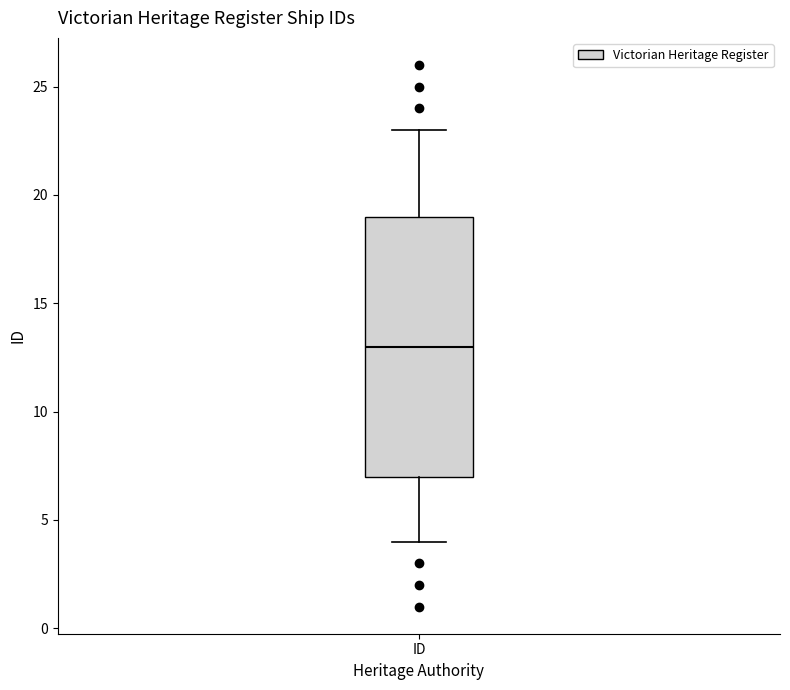

Where does the lower whisker of the box for ID end on the y-axis? The values are not printed on the chart, so give them approximately, as read against the axis.

4